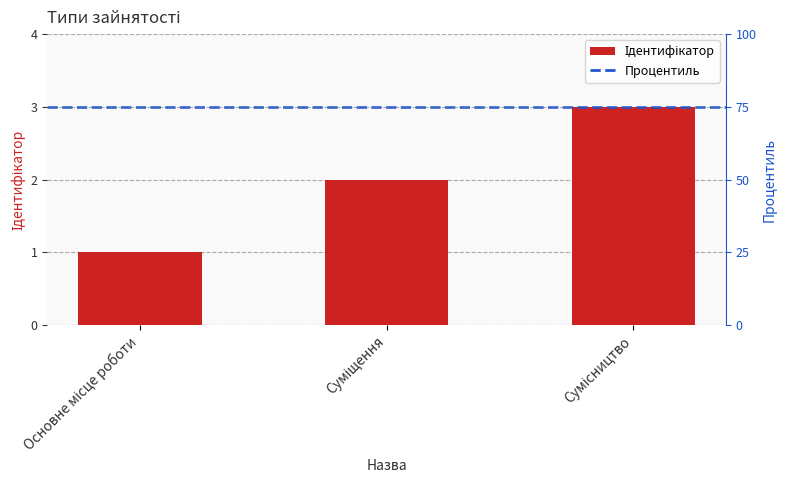

What is the average value?

2